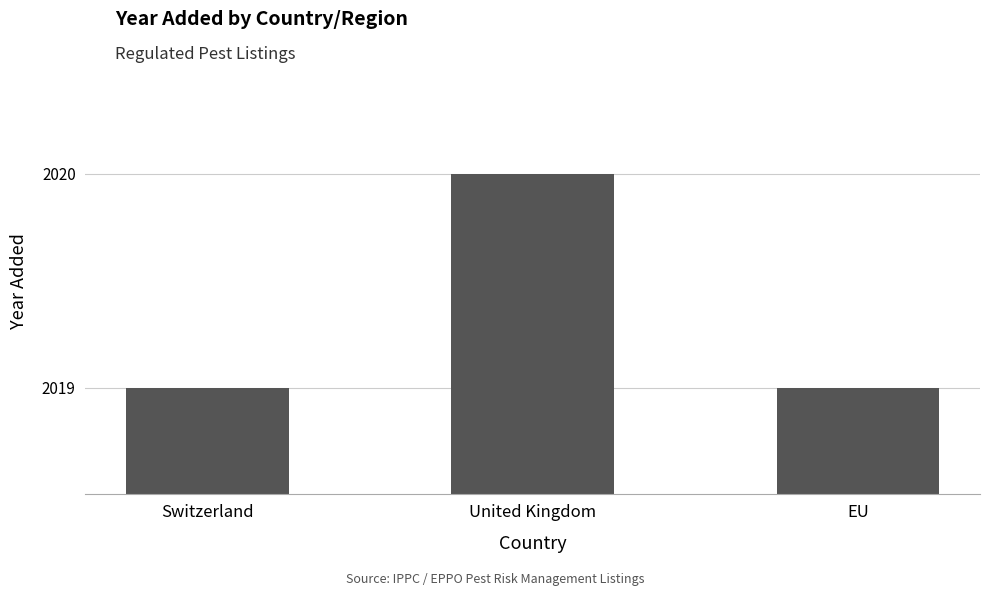

Which label corresponds to the largest value in the chart?

United Kingdom